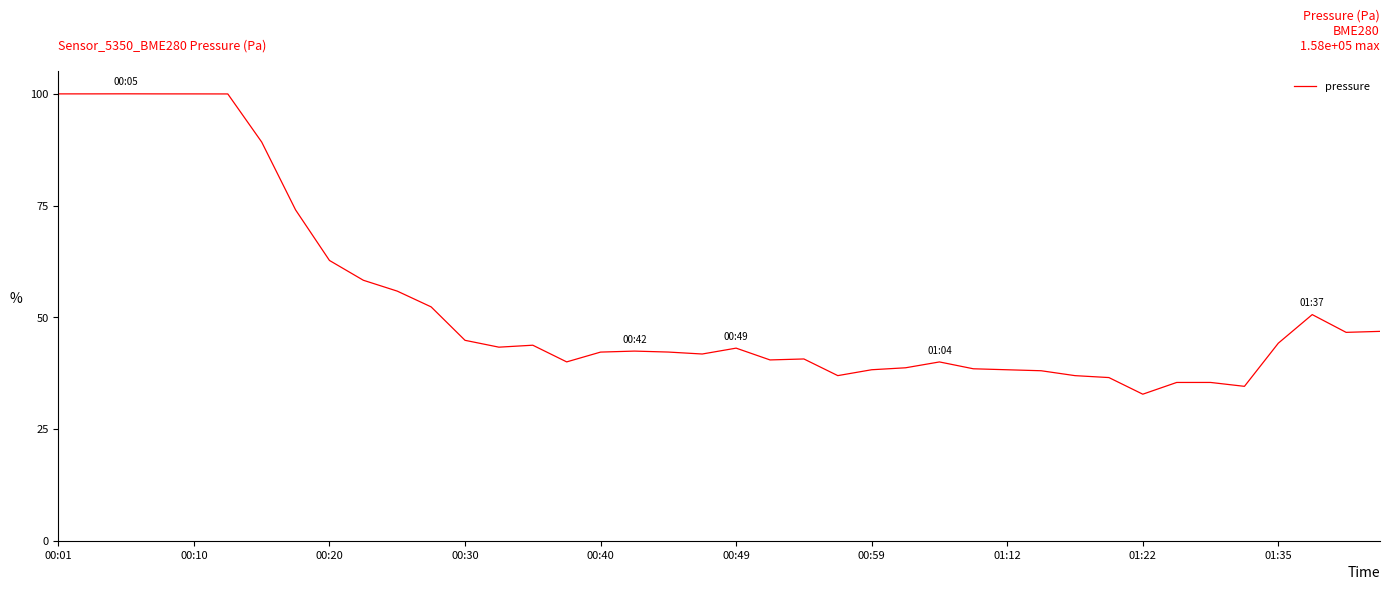

What is the maximum value shown in the chart?

100.0